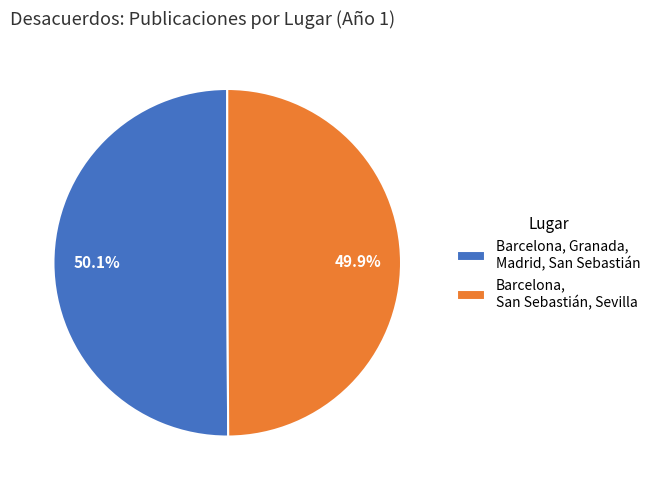

To the nearest percent, what percentage of the pie is Barcelona, Granada, Madrid, San Sebastián?

50%